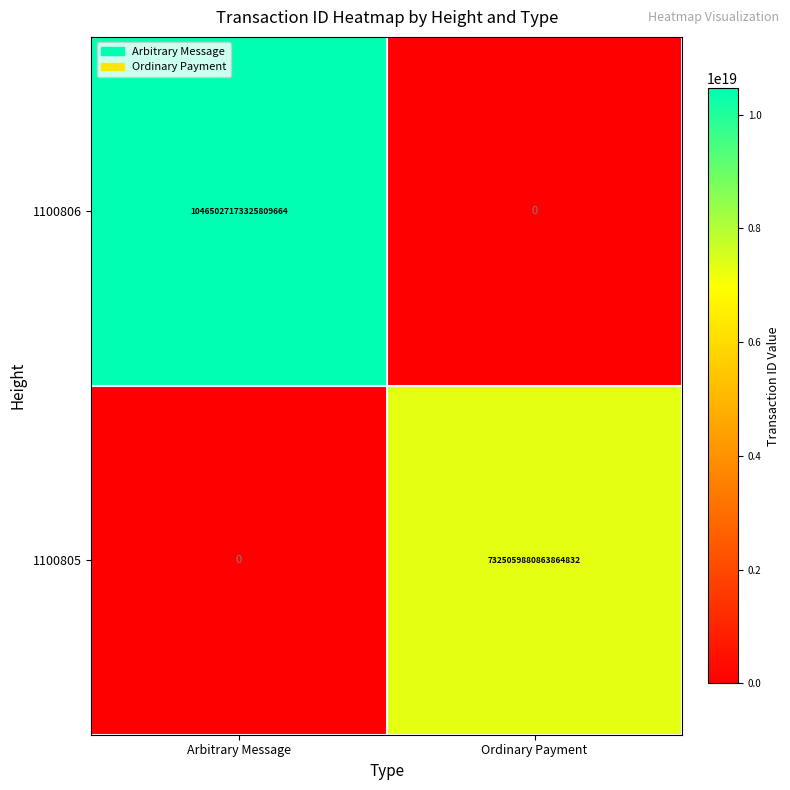

Is it true that 1100805 equals 1591315368263789312 at Ordinary Payment?

False